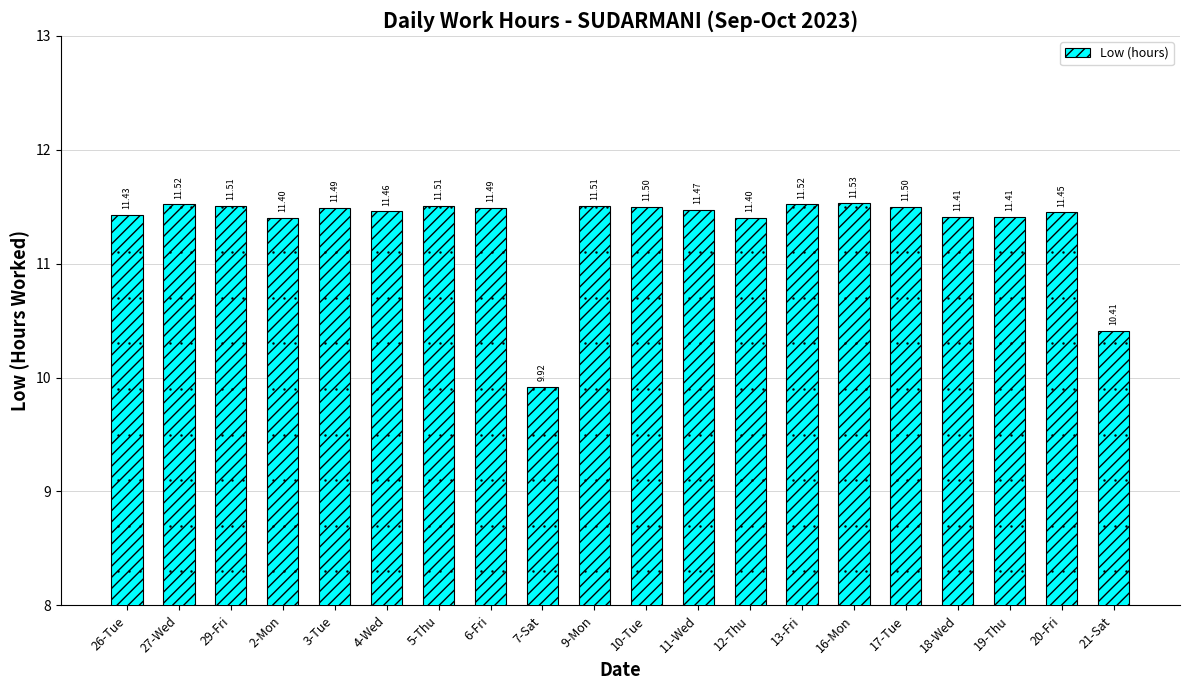

Which category has the highest value across all series?

16-Mon